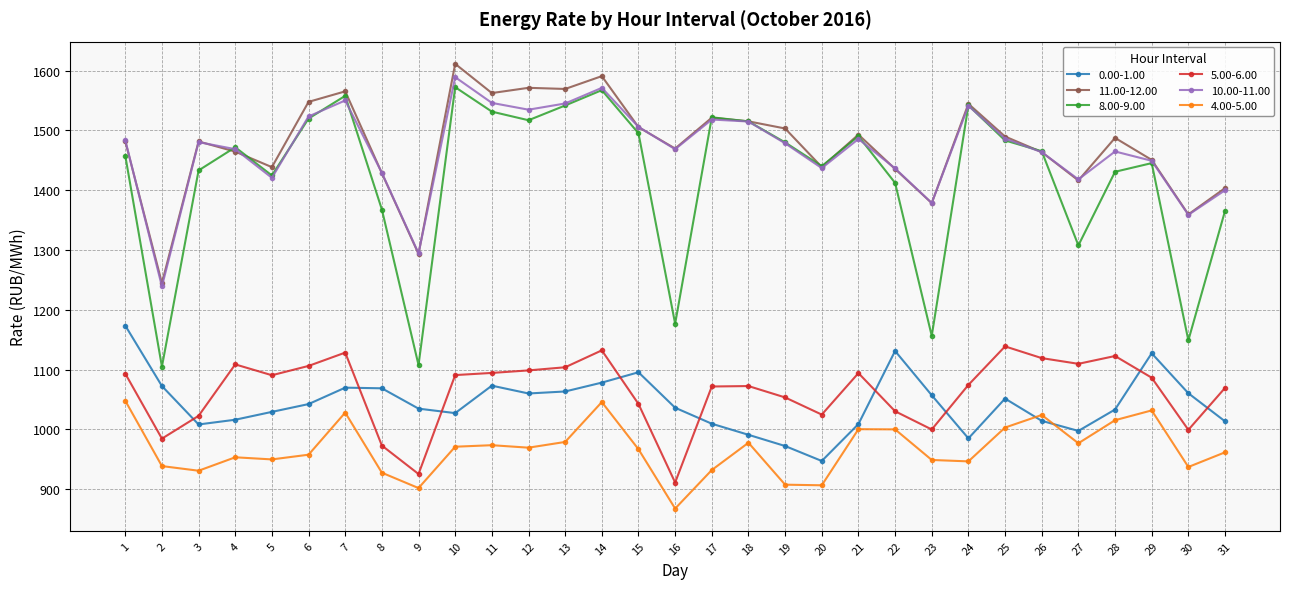

Is it true that 4.00-5.00 equals 961.5 at 31?

True